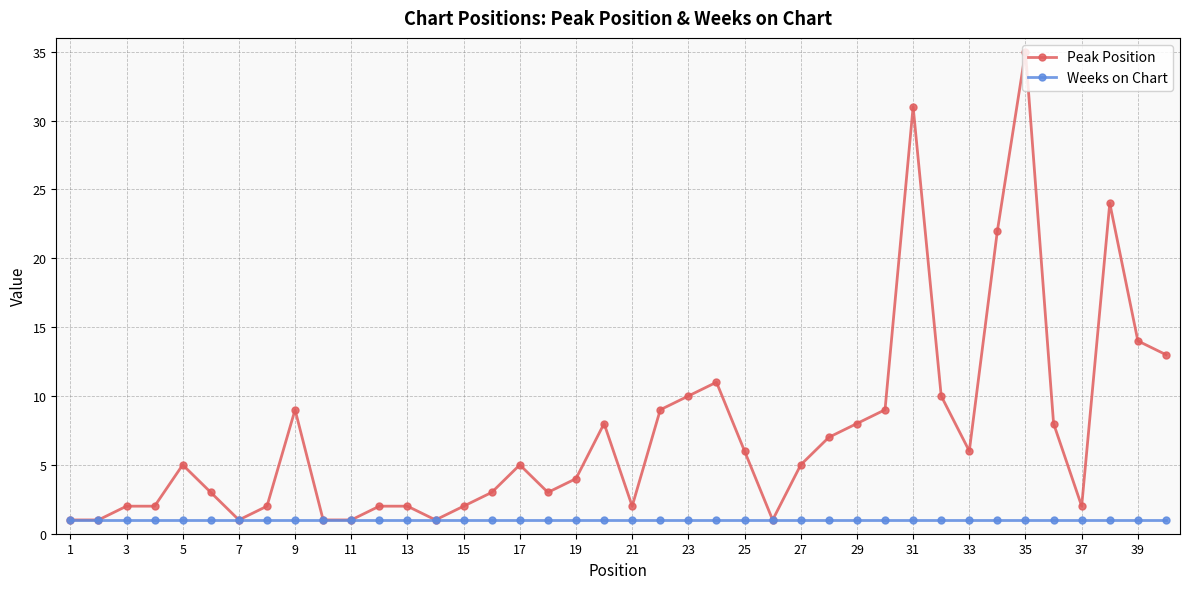

At how many categories does at least one series exceed 12?

6